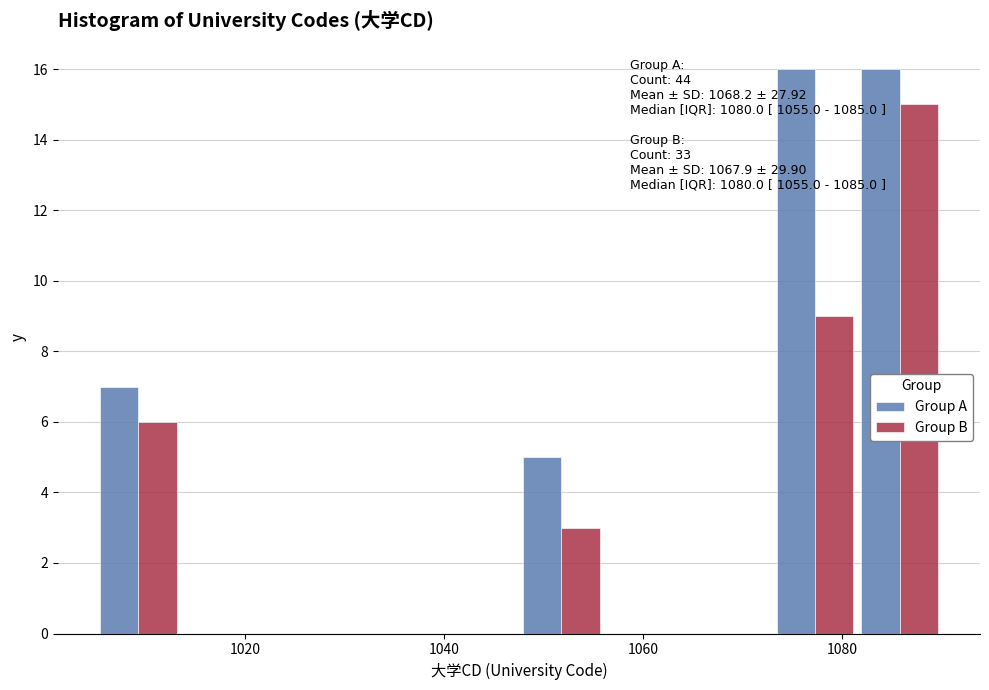

In the Group B series, which range on the x-axis has the tallest bar?

1081.5 to 1090.0